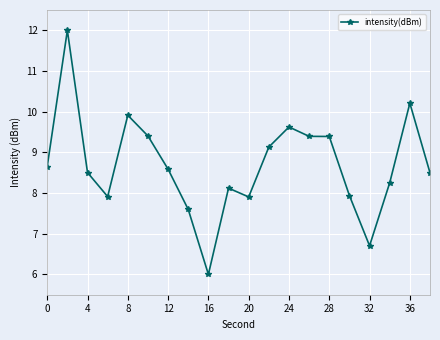

What is the value of the 12th point from the left?

9.1